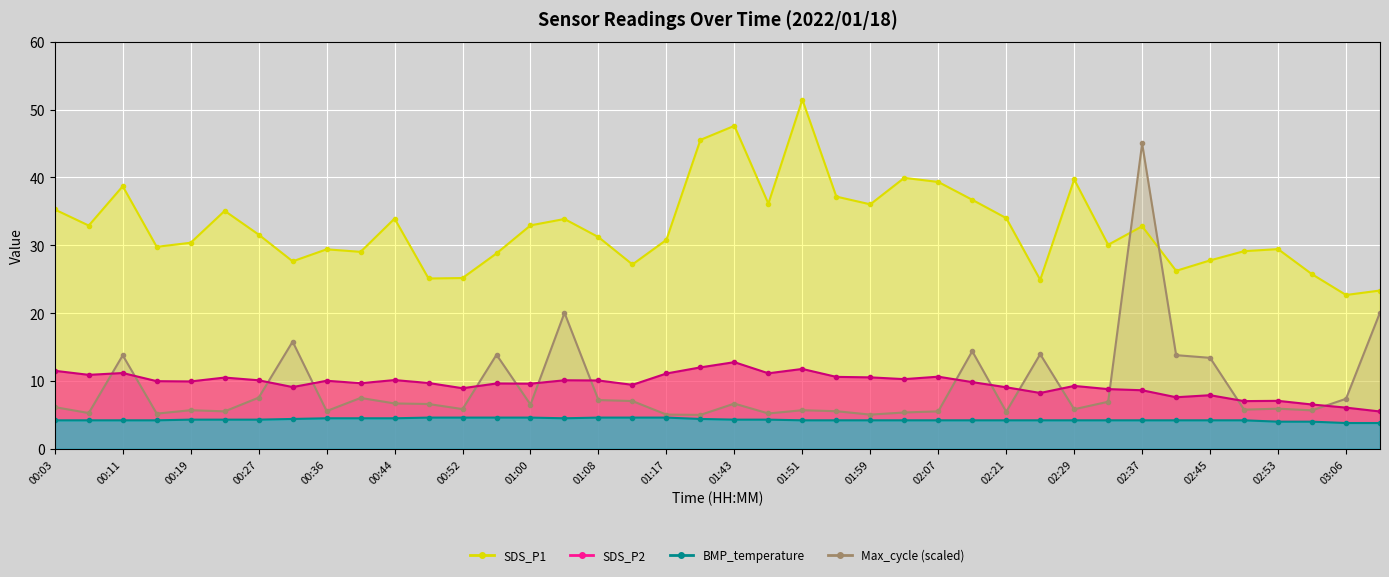

What is the lowest value of the SDS_P2 series?

5.5